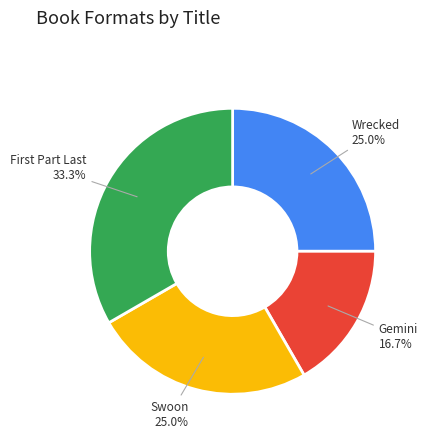

Count the number of slices in the pie.

4